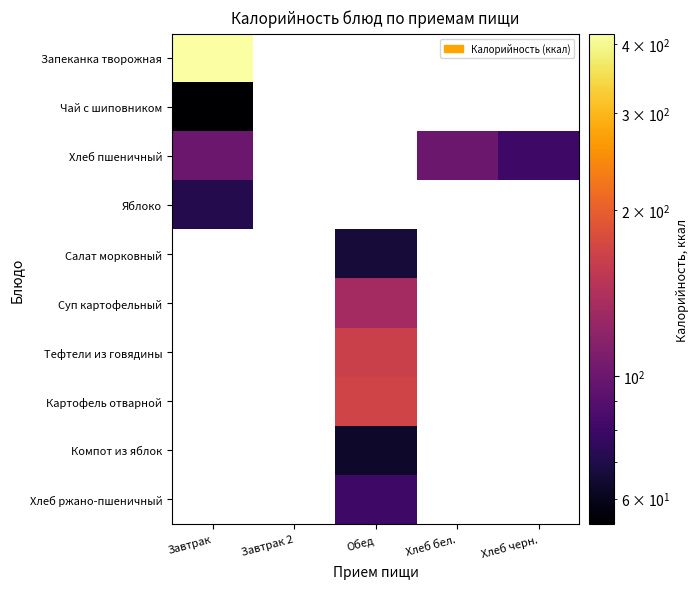

What is the minimum value shown in the chart?

54.0